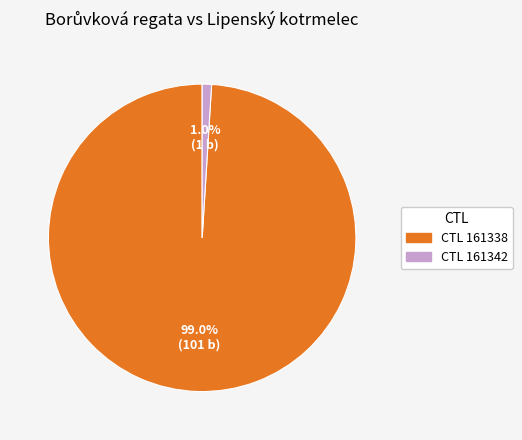

Is there any slice that represents more than half of the pie?

Yes